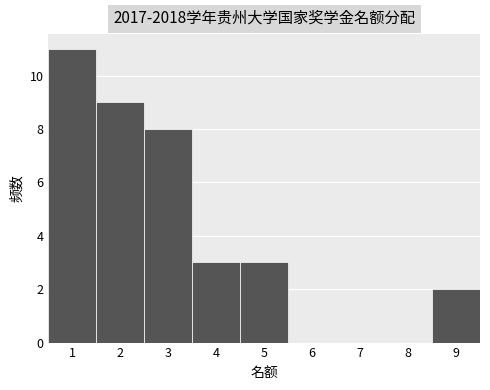

How tall is the bar that spans 1.5 to 2.5 on the x-axis? The values are not printed on the chart, so give them approximately, as read against the axis.

9